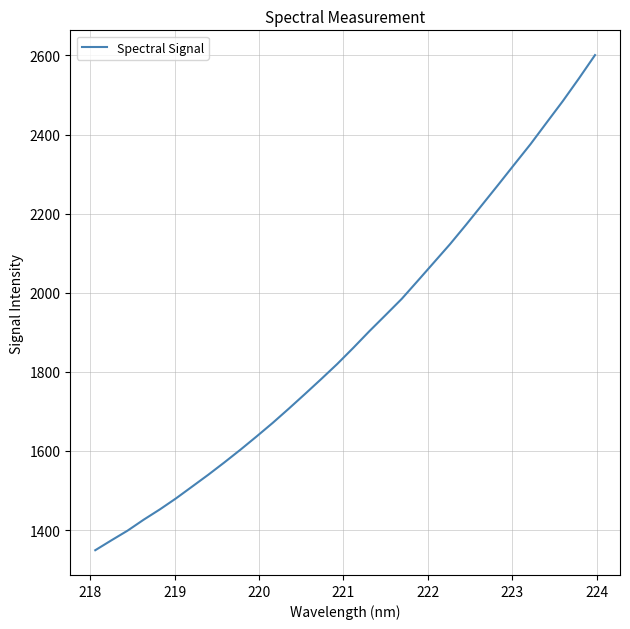

What is the difference between the maximum and minimum values?

1251.7